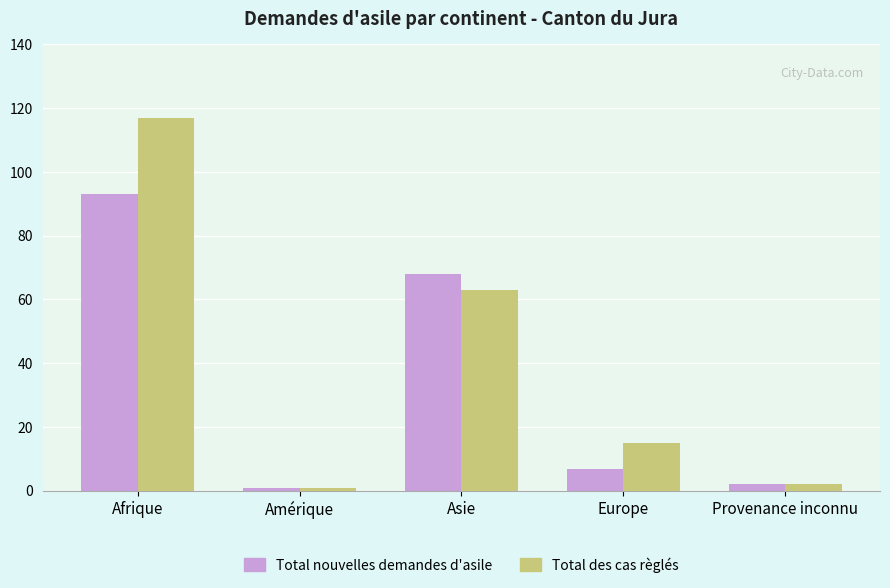

How many values in the Total nouvelles demandes d'asile series are below 7?

2